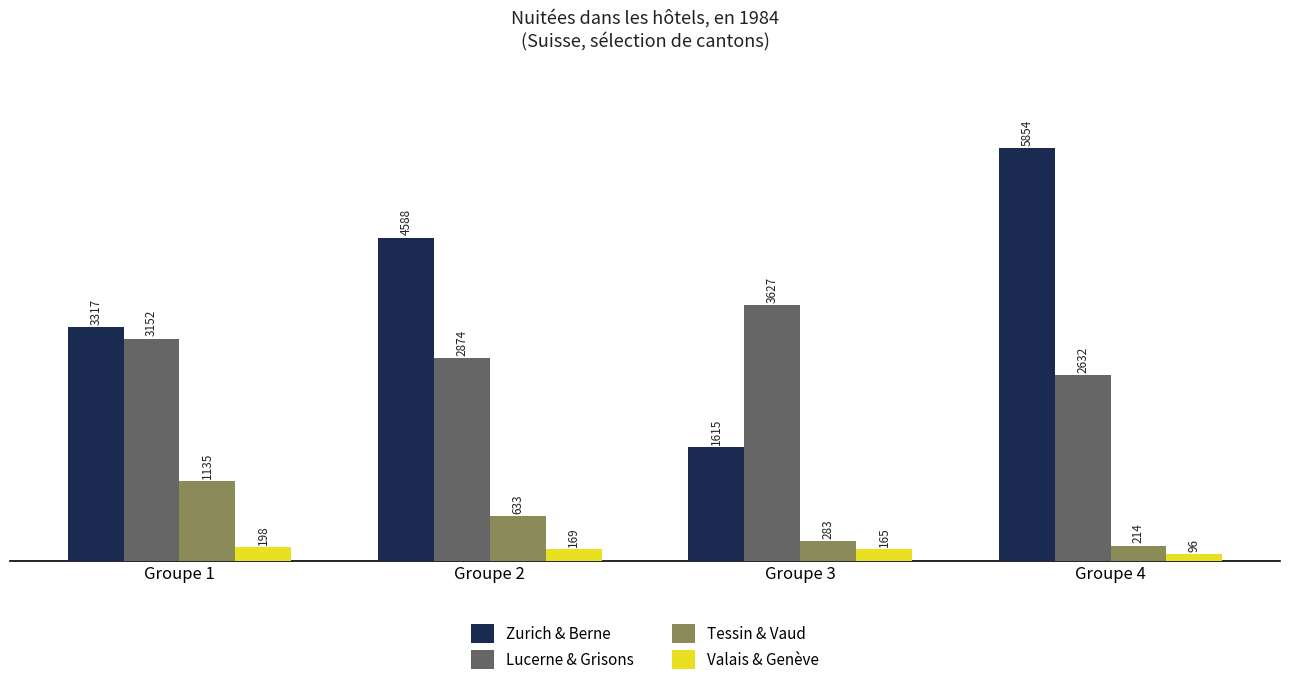

At which label does Valais & Genève reach its minimum?

Groupe 4